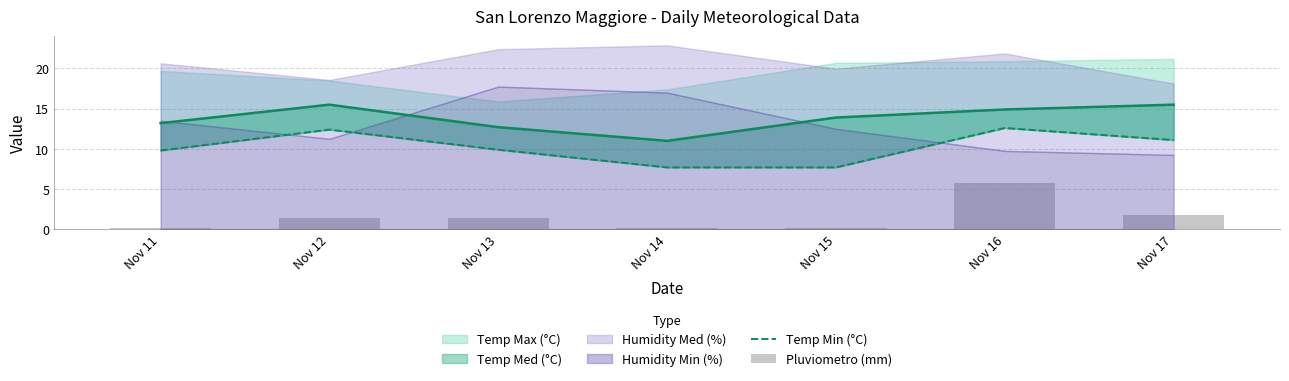

The value of Pluviometro (mm) at Nov 15 is 0.1. True or false?

False